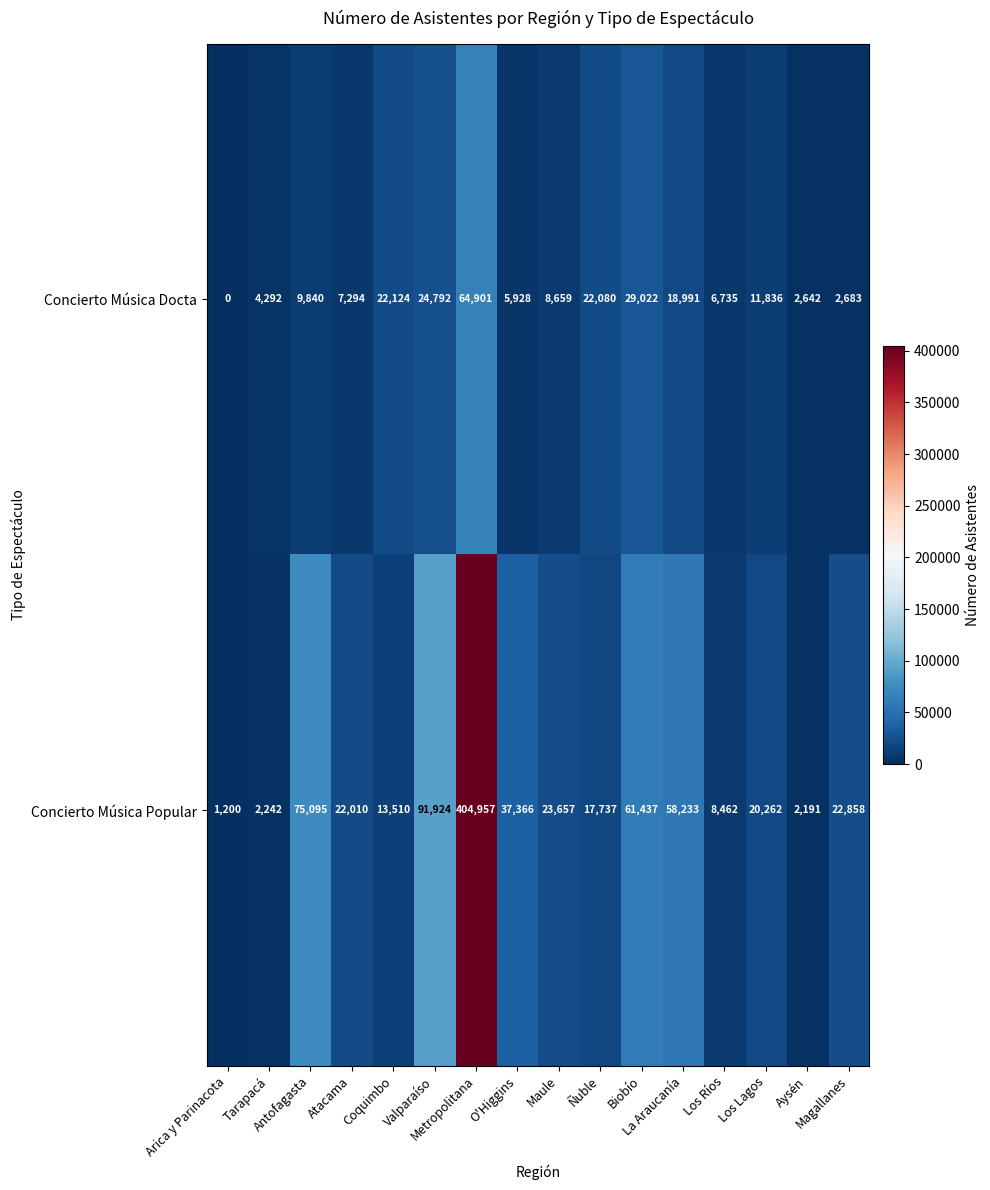

List the series in order of their peak value, highest first.

Concierto Música Popular, Concierto Música Docta